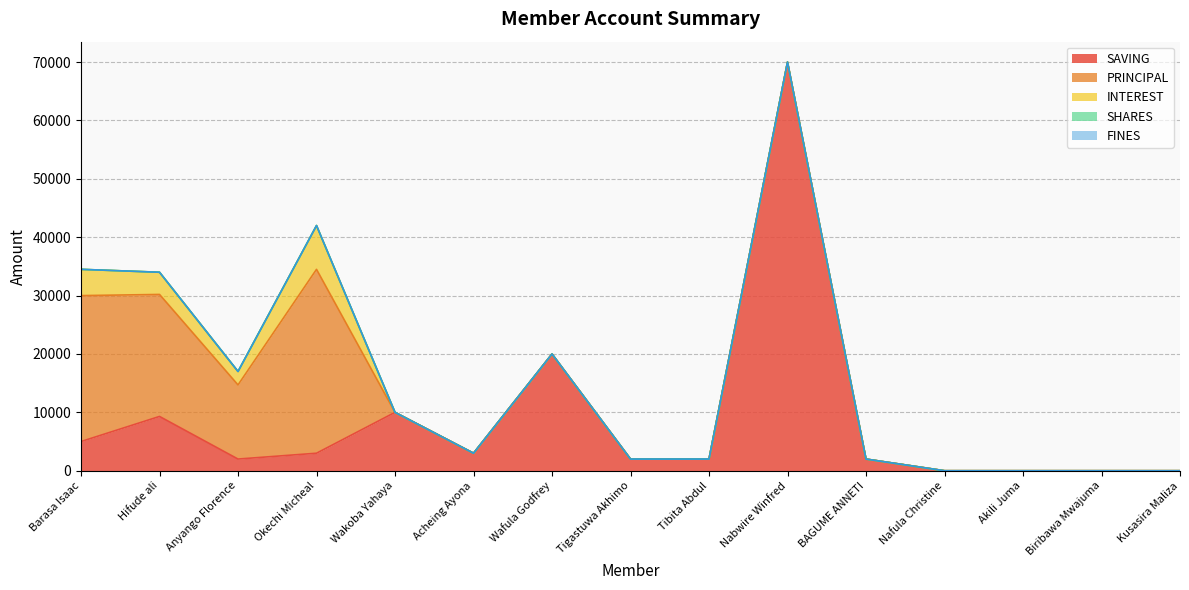

At which category is the sum across all series the highest?

Nabwire Winfred